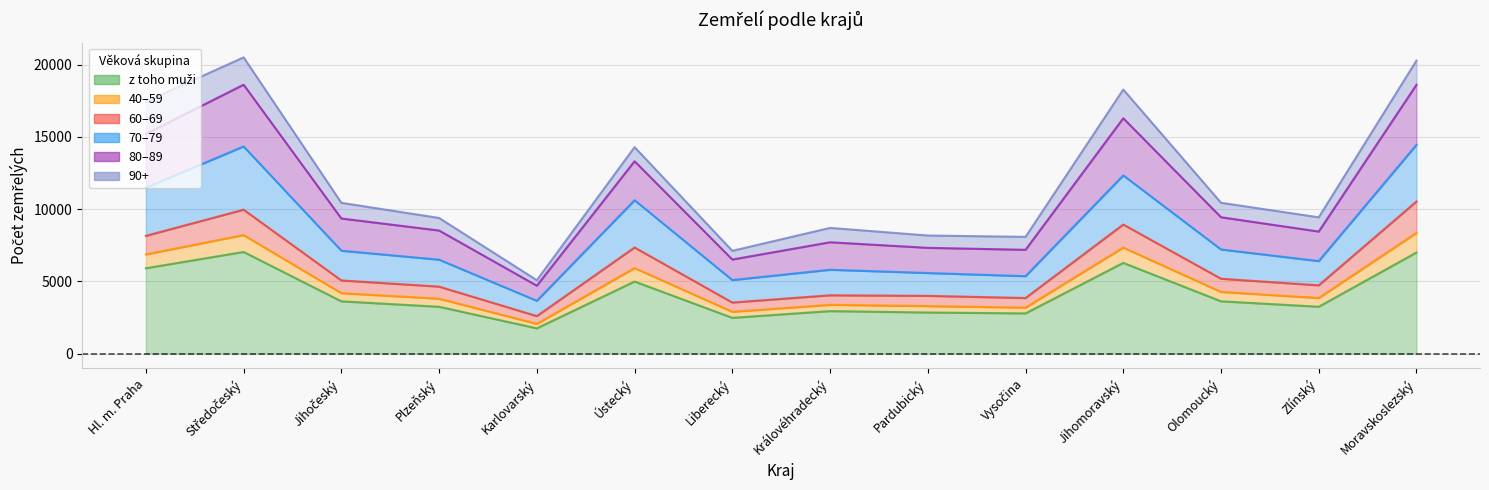

True or false: 40–59 and 70–79 intersect in this chart.

False